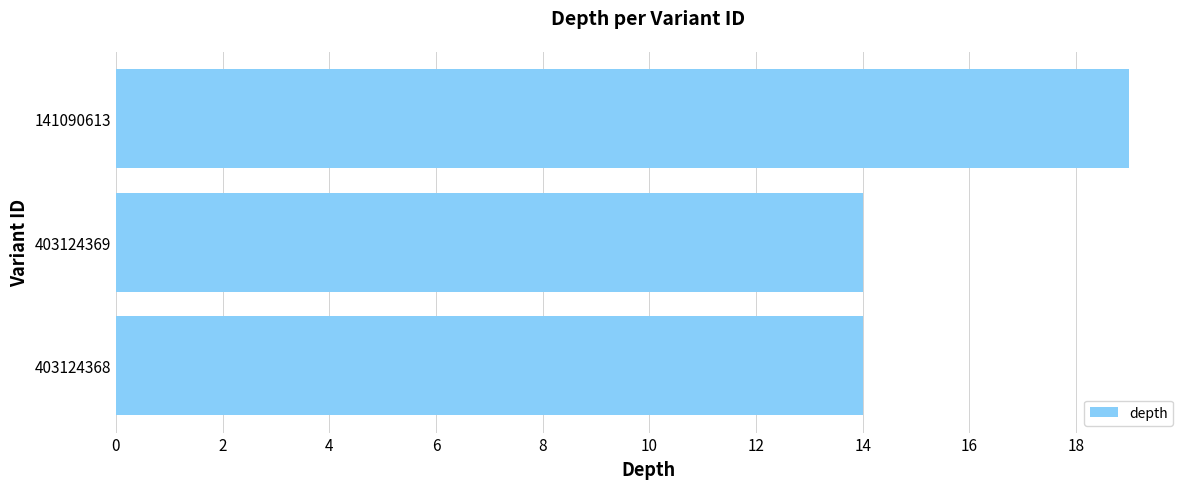

How many bars are there in total?

3